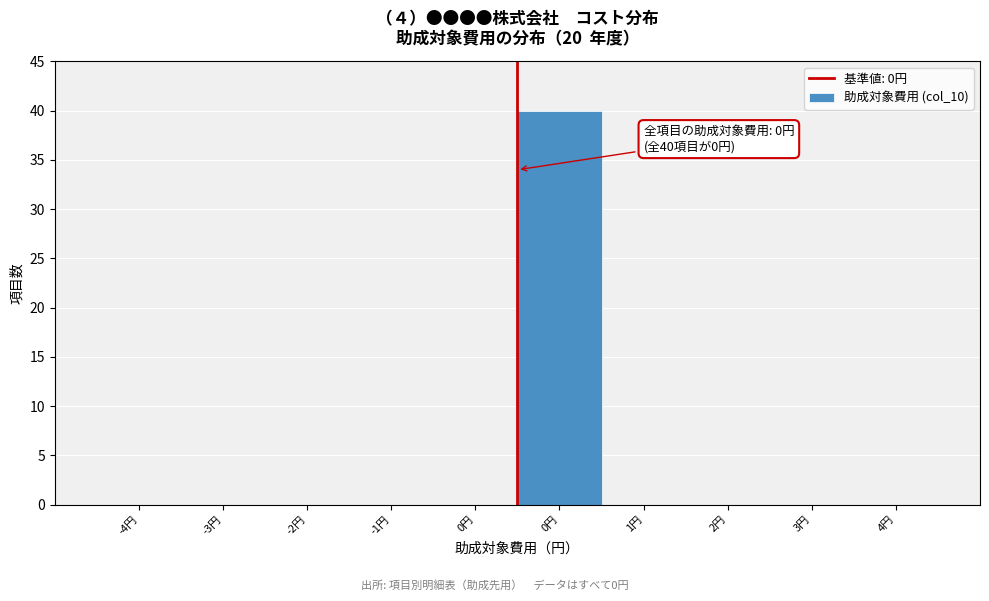

Count the number of categories in the chart.

10